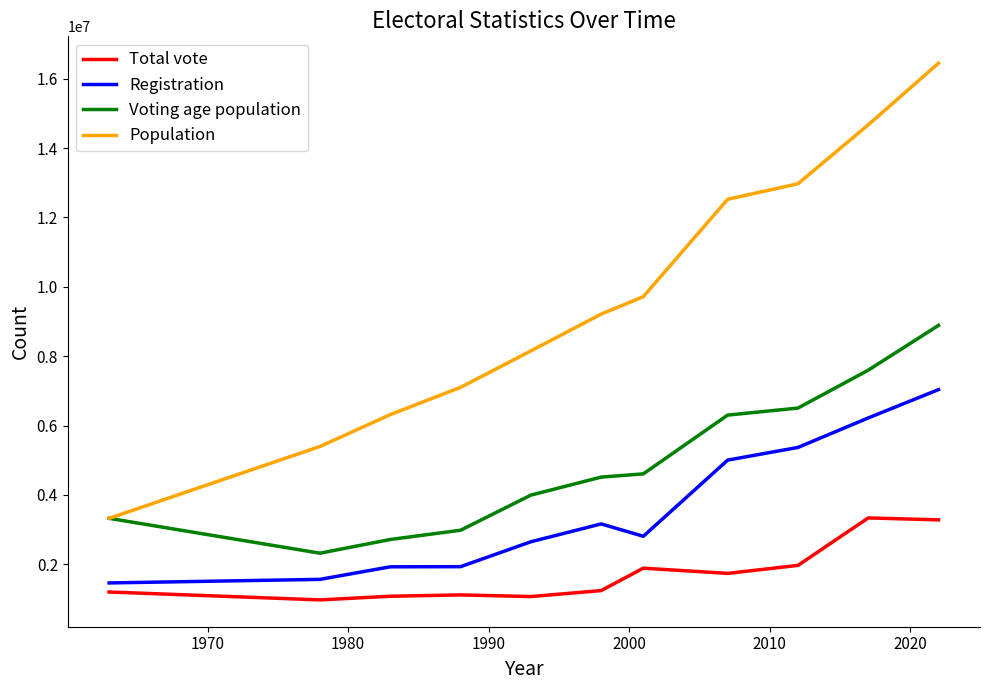

Which series has the largest range (max minus min)?

Population